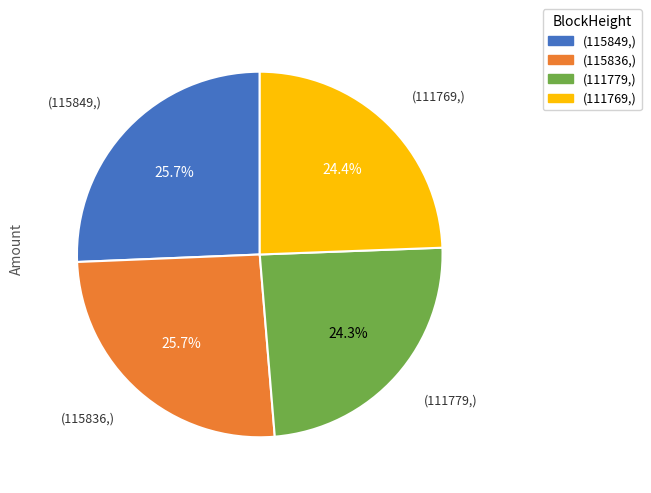

Do (111779,) and (115836,) together represent more than half of the pie?

No